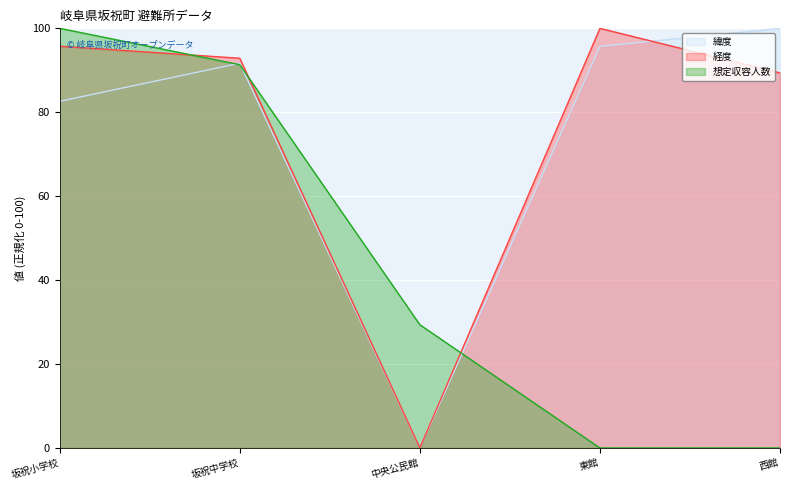

What are all the series names shown in the legend?

緯度, 経度, 想定収容人数